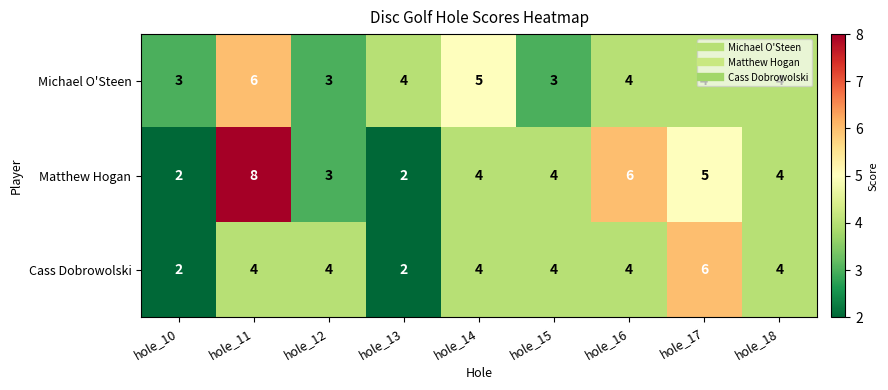

What is the total value across all series at hole_16?

14